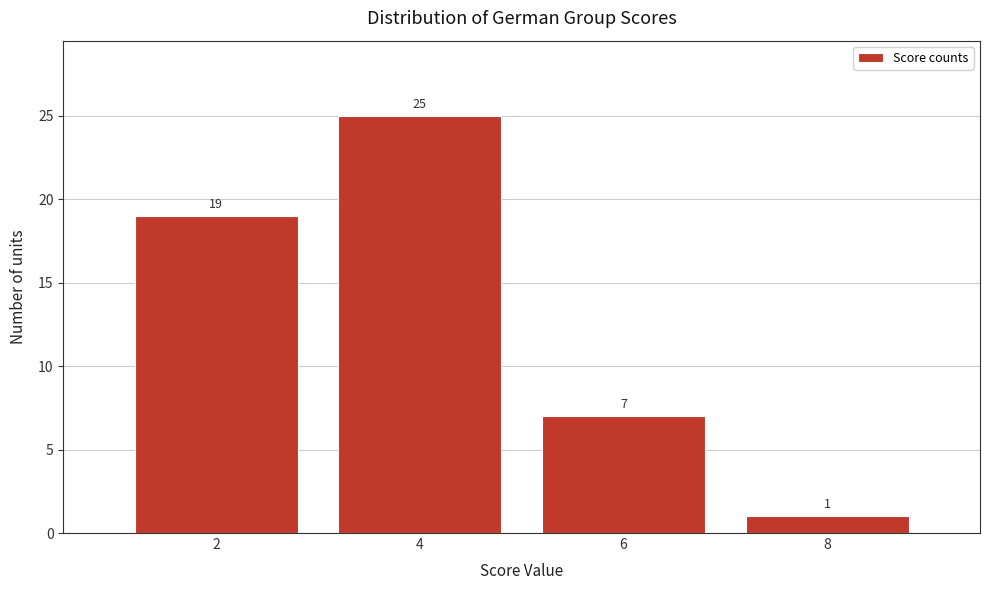

Reading left to right, transcribe this chart: for each bar, give the range it covers on the x-axis and its height.

1 to 3: 19
3 to 5: 25
5 to 7: 7
7 to 9: 1